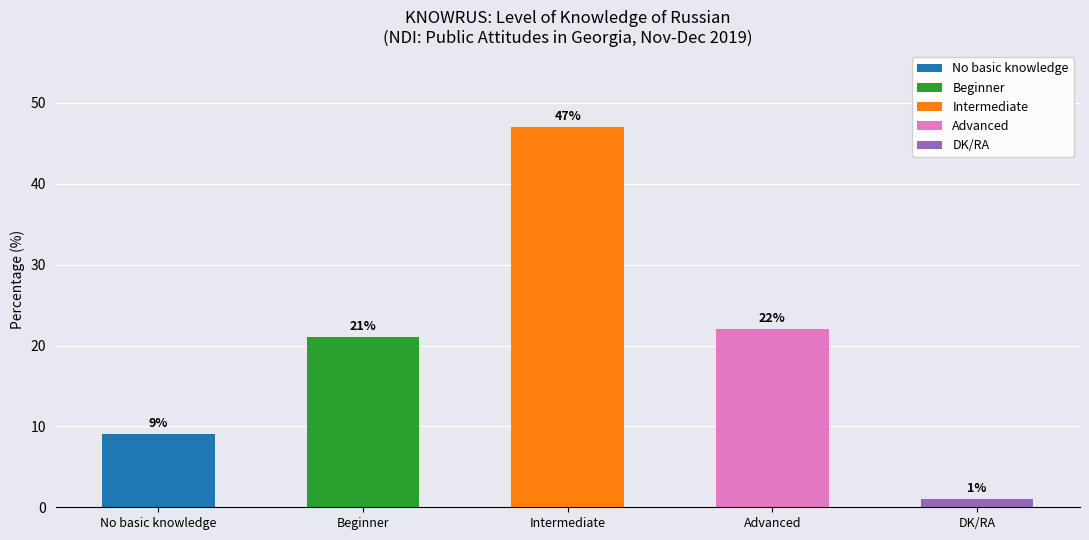

What is the smallest value displayed?

1